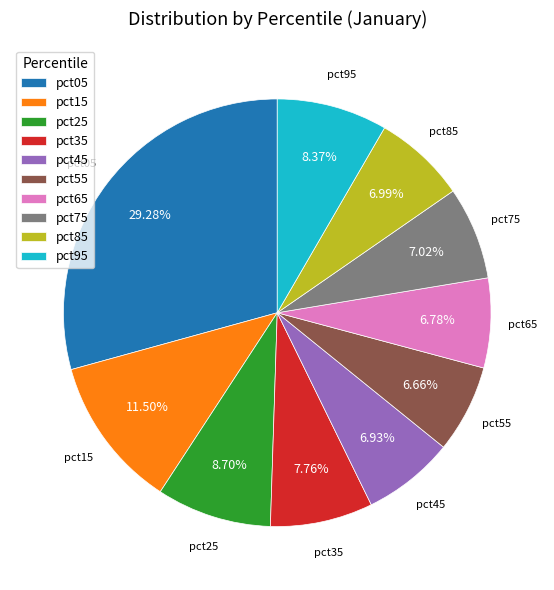

Is the sum of pct15 and pct55 greater than half?

No